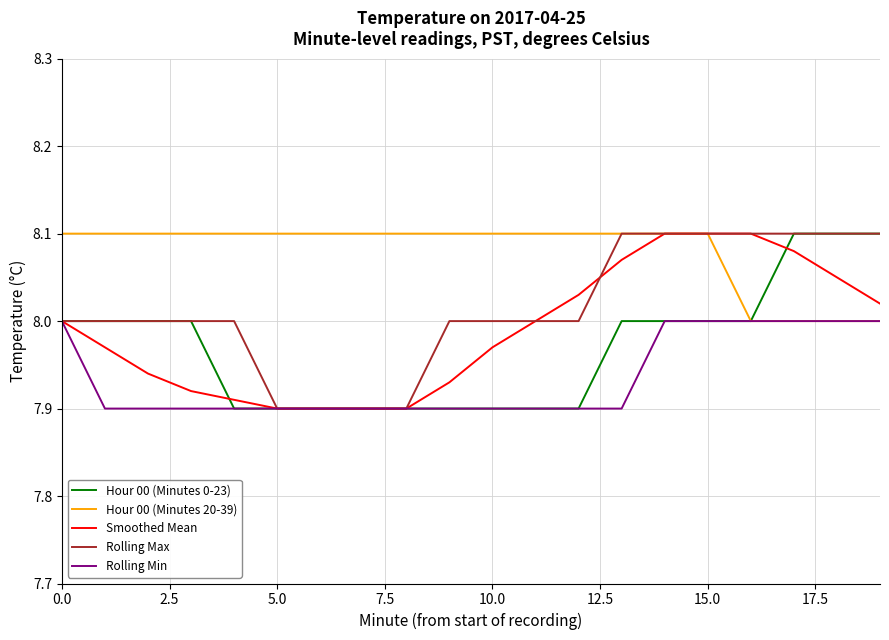

Which series has the largest total across all categories?

Hour 00 (Minutes 20-39)